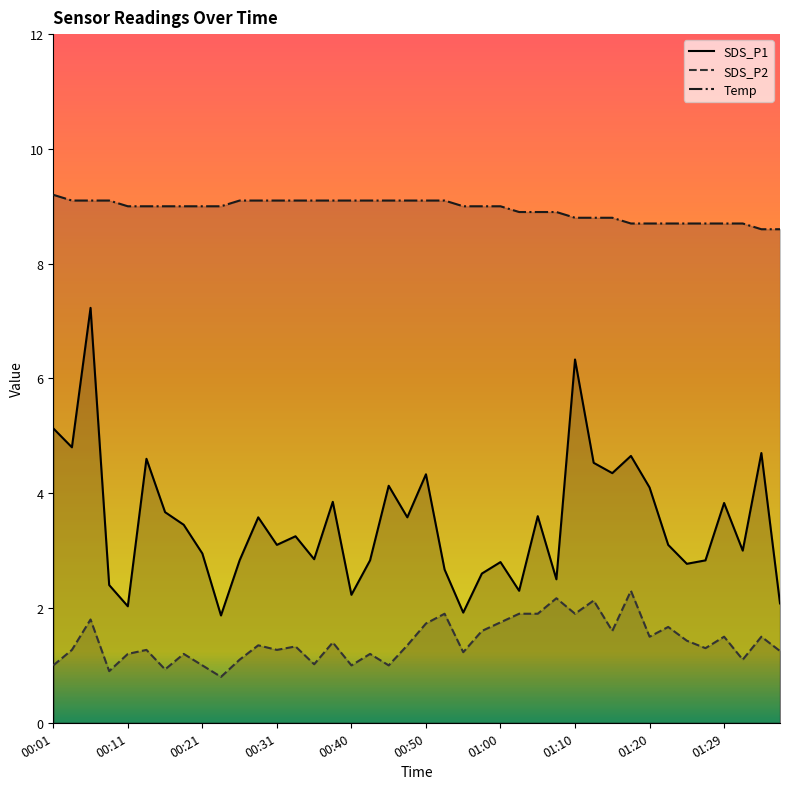

Is it true that Temp equals 4.8 at 00:09?

False